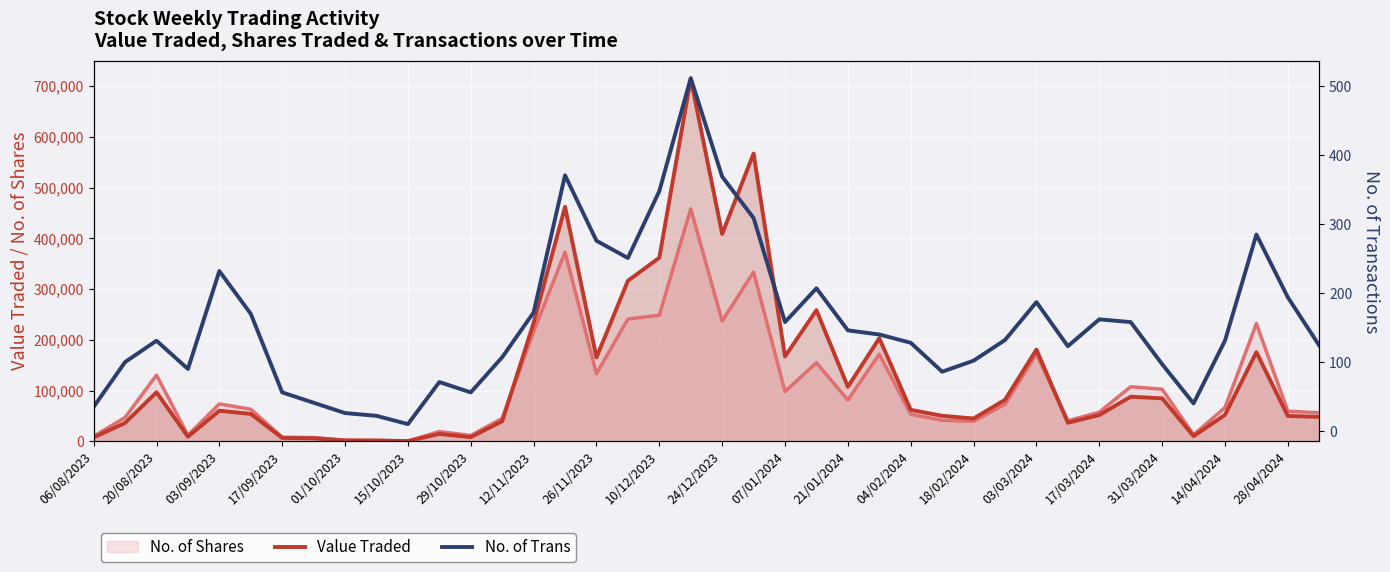

Reading left to right, extract all data points from this chart.

Value Traded: 7857	36402	96767	9349	60412	54258	6874	6084	1819	1622	661	14744	8377	39635	233483	462202	165458	316379	361989	714205	408692	567198	167302	258585	107614	203258	62258	50427	45106	81948	180941	36745	51921	88038	84848	10422	52173	175736	50046	48387
No. of Trans: 35	100	131	90	232	170	56	41	26	22	10	71	56	107	172	371	276	251	348	512	369	309	158	207	146	140	128	86	102	132	187	123	162	158	97	40	131	285	194	124